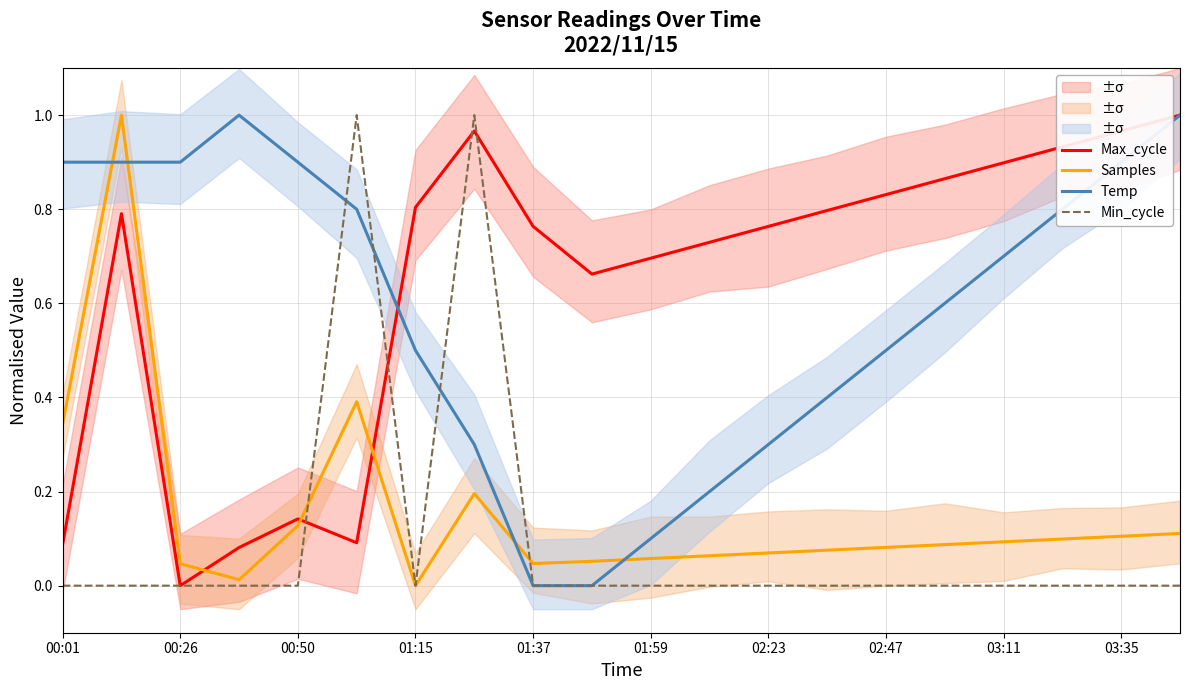

Rank the series by their maximum value, from lowest to highest.

Max_cycle, Samples, Temp, Min_cycle